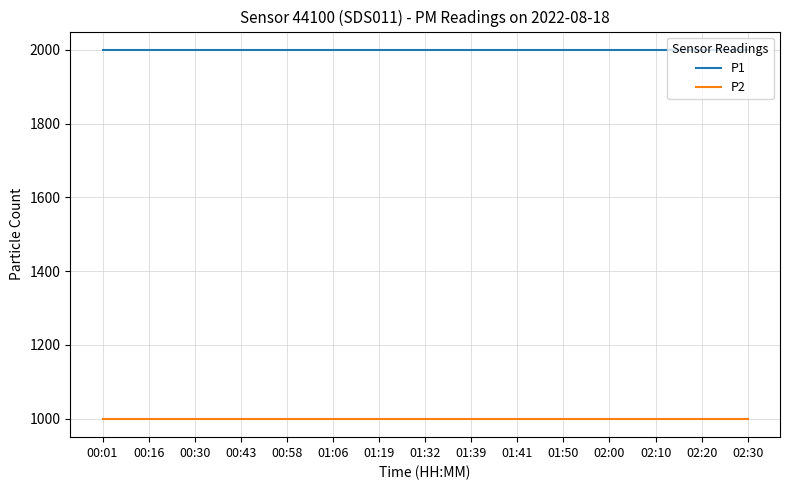

The value of P2 at 01:06 is 1789.3. True or false?

False